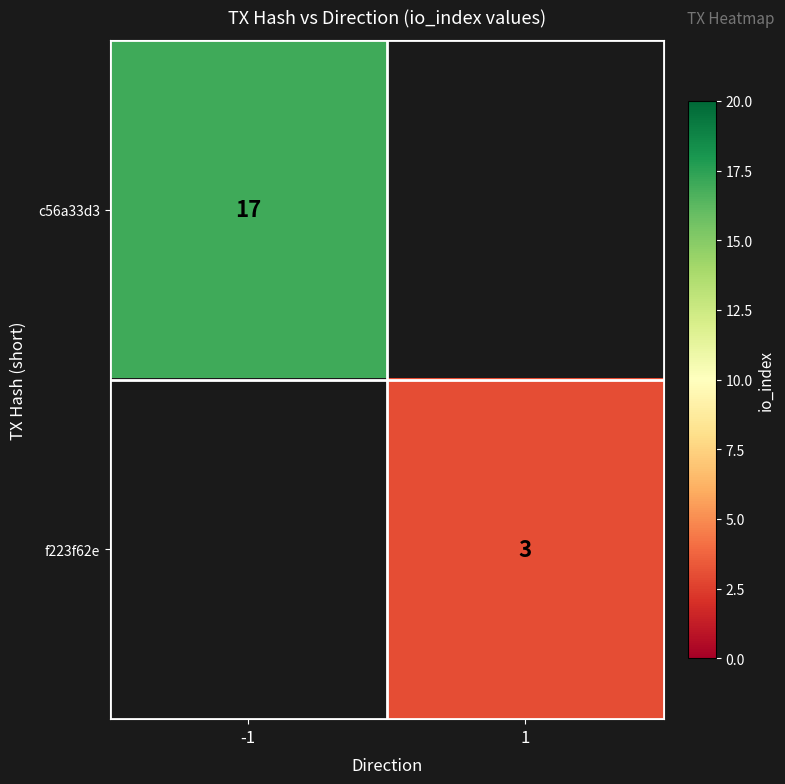

The value of f223f62e at 1 is 3. True or false?

True